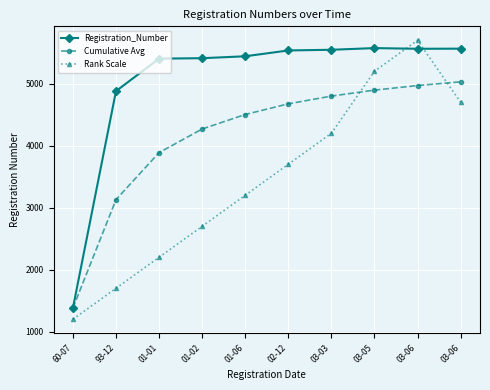

How many intersections are there between Rank Scale and Cumulative Avg?

2